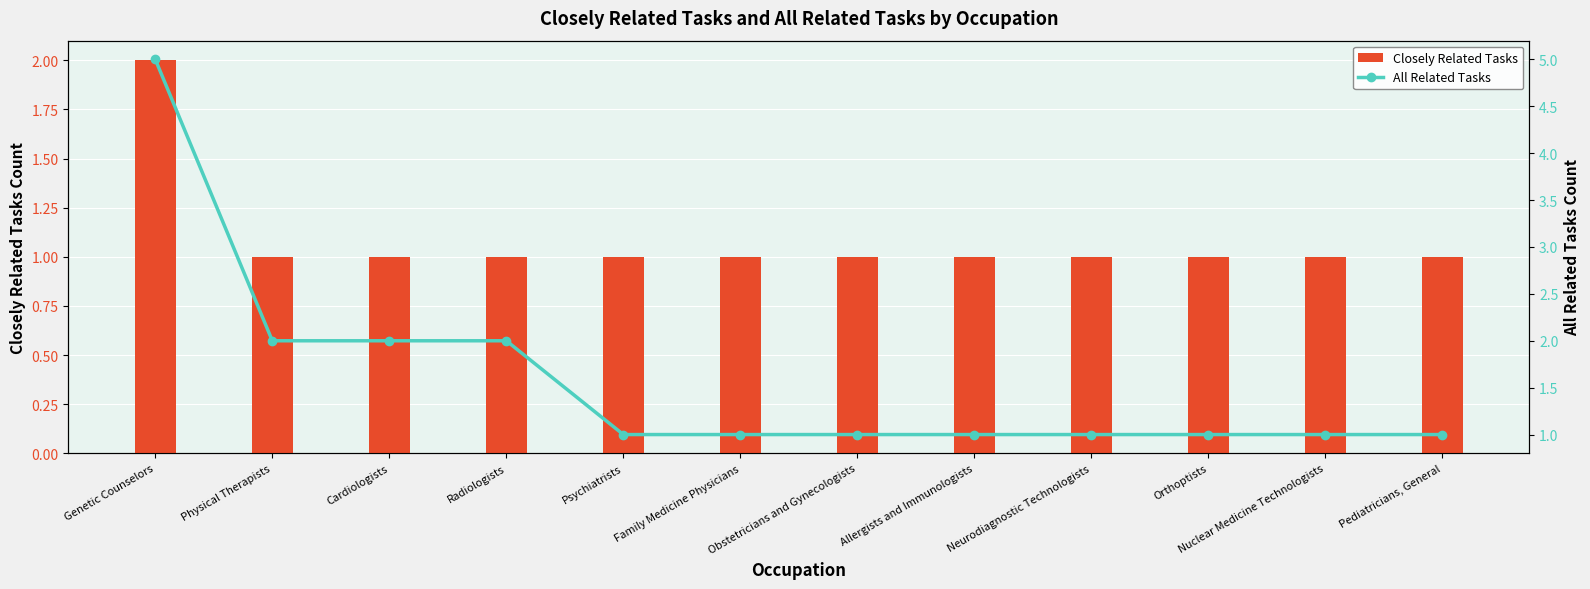

The value of Closely Related Tasks at Neurodiagnostic Technologists is 1. True or false?

True